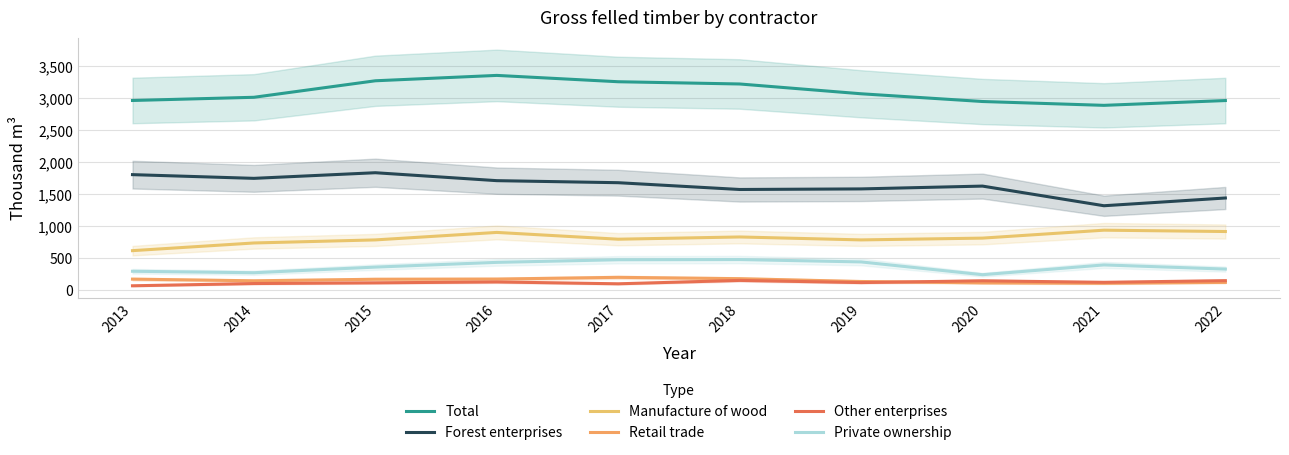

How many values in the Private ownership series exceed 396?

4